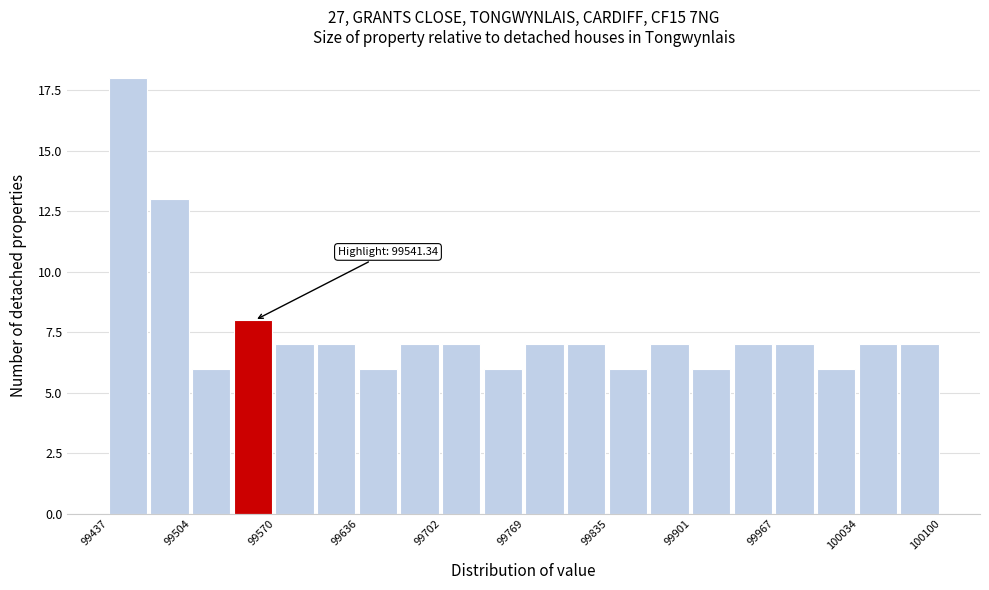

Around what value on the x-axis is the tallest bar? Give the approximate position of its centre, as read against the axis.

99450